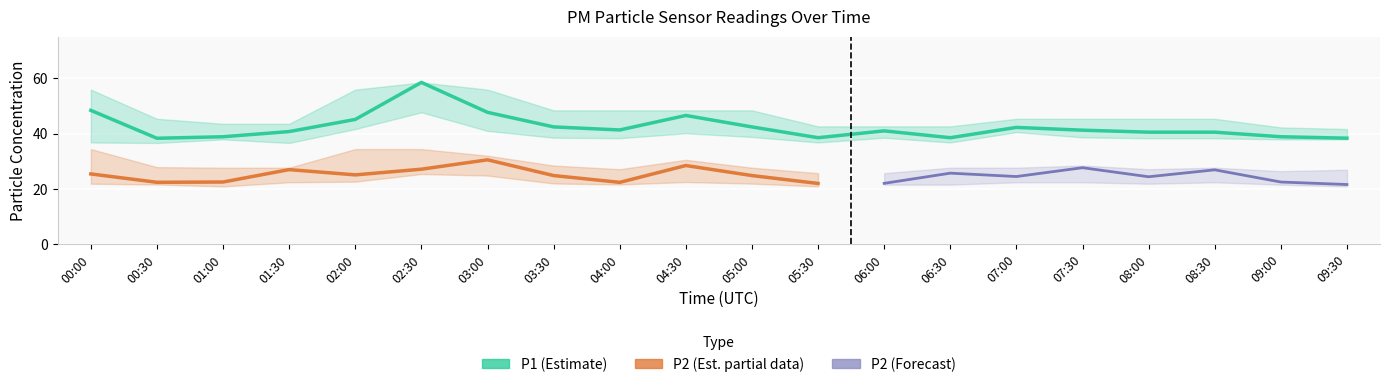

Reading right to left, list all the values displayed in this chart.

P1: 38.3	38.9	40.5	40.5	41.2	42.2	38.5	41.0	38.5	42.4	46.5	41.3	42.4	47.7	58.5	45.1	40.7	38.9	38.3	48.4
P2: 21.6	22.5	26.9	24.4	27.7	24.5	25.7	22.0	22.0	24.8	28.4	22.4	24.8	30.5	27.1	25.1	27.0	22.5	22.4	25.4
P1_upper: 41.6	42.2	45.3	45.3	45.3	45.3	42.6	42.6	42.6	48.4	48.4	48.4	48.4	55.9	58.5	55.9	43.5	43.5	45.3	55.9
P1_lower: 37.9	37.9	38.3	38.3	38.6	40.5	36.8	38.5	36.8	38.8	40.1	38.3	38.5	41.0	47.7	41.6	36.6	37.9	36.6	36.8
P2_upper: 26.9	26.4	27.7	27.1	28.4	27.7	27.7	25.7	25.7	27.7	30.5	27.1	28.4	32.0	34.4	34.4	27.7	27.7	27.9	34.4
P2_lower: 20.9	21.6	22.4	21.9	22.4	22.4	21.6	21.6	20.9	21.9	22.5	21.6	22.0	24.8	25.4	22.6	22.4	20.9	21.6	21.9